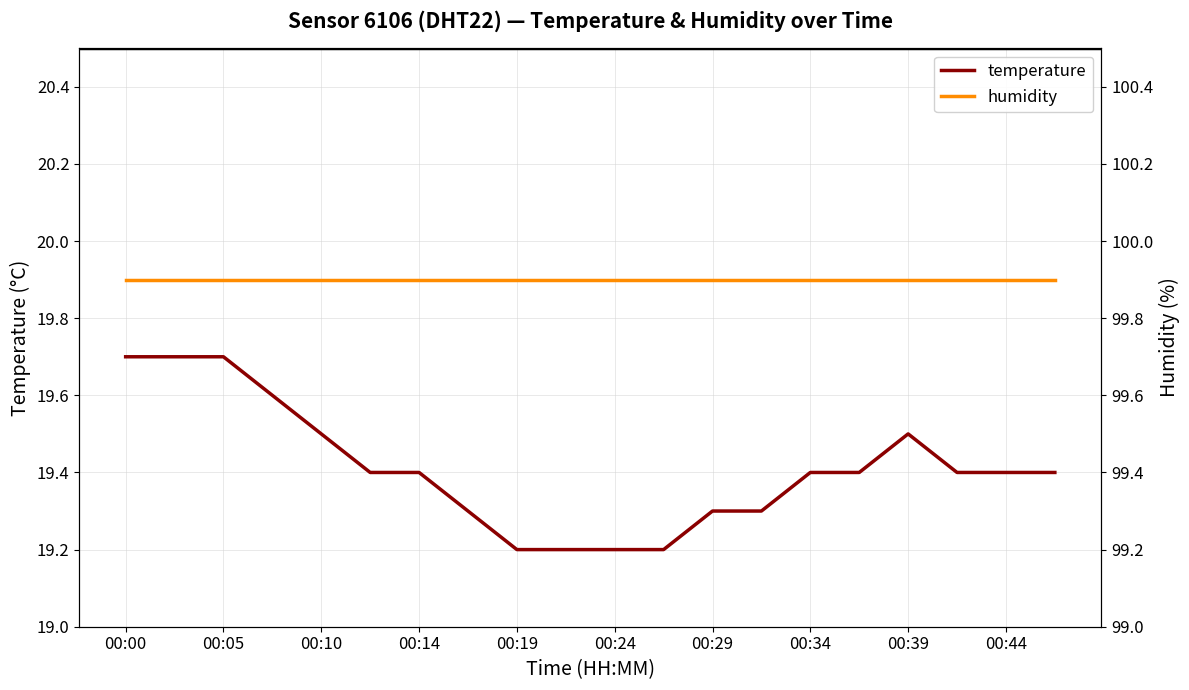

The value of temperature at 00:24 is 19.2. True or false?

True